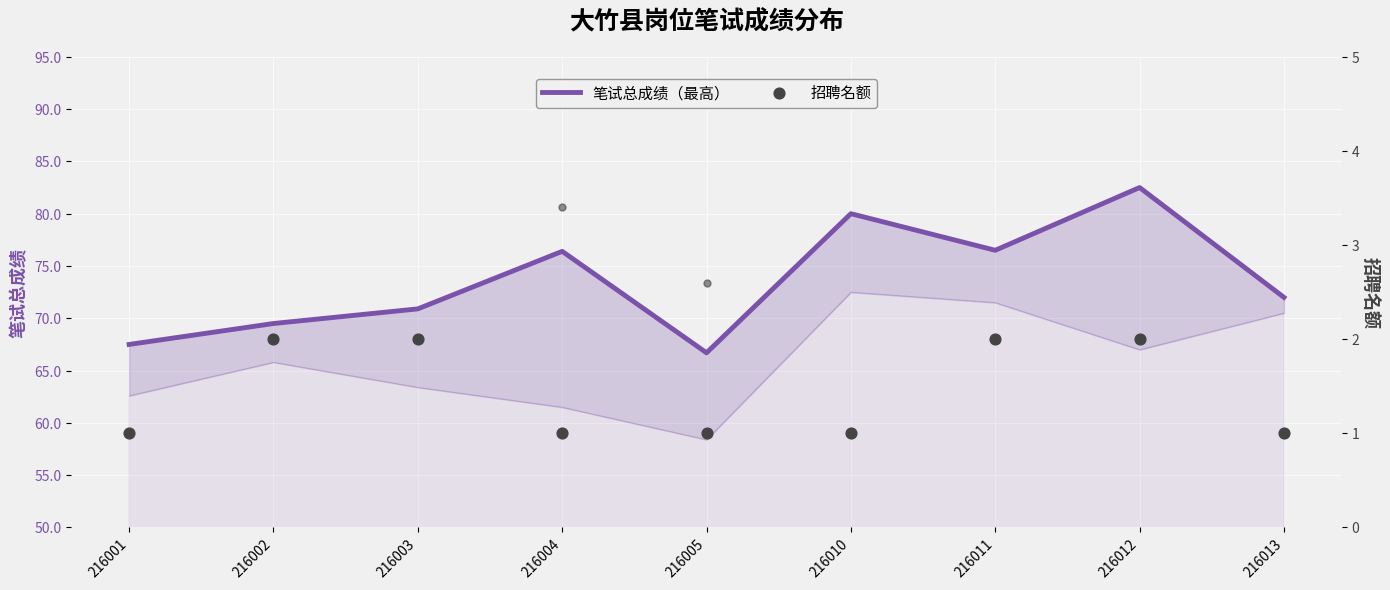

Which series reaches the minimum Y coordinate?

招聘名额